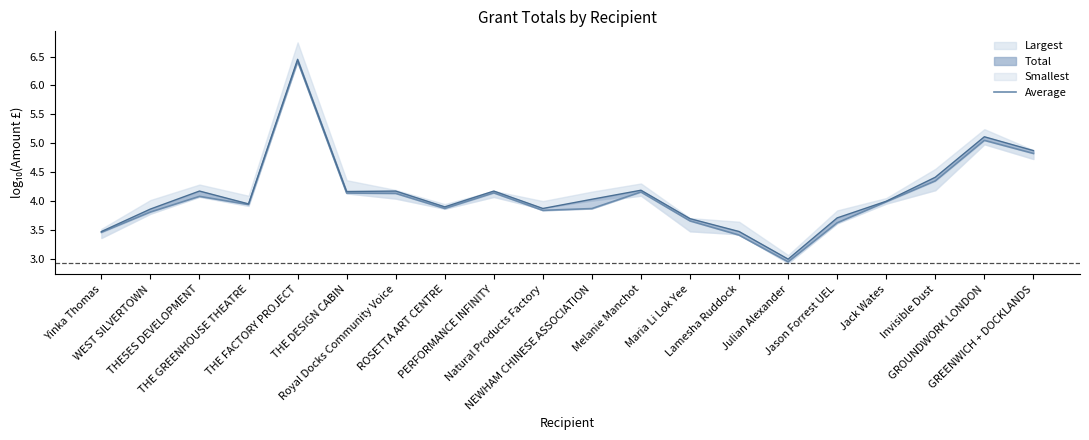

What is the approximate value at Yinka Thomas?

3.5